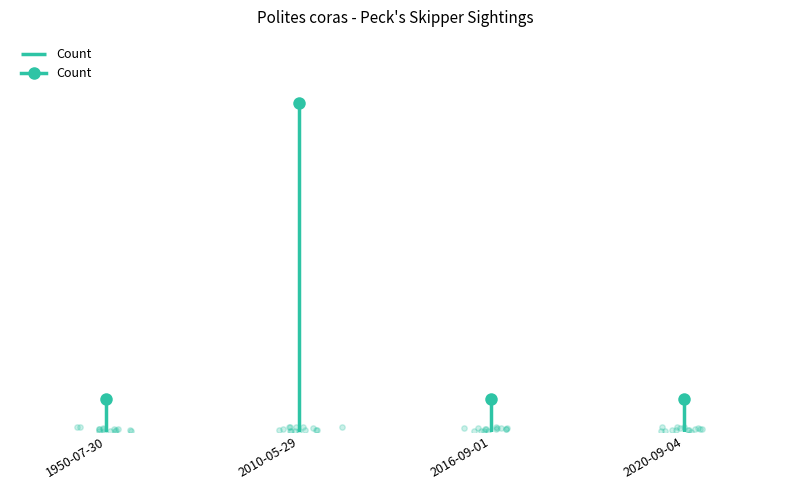

What is the change in value from 2010-05-29 to 2016-09-01?

-9